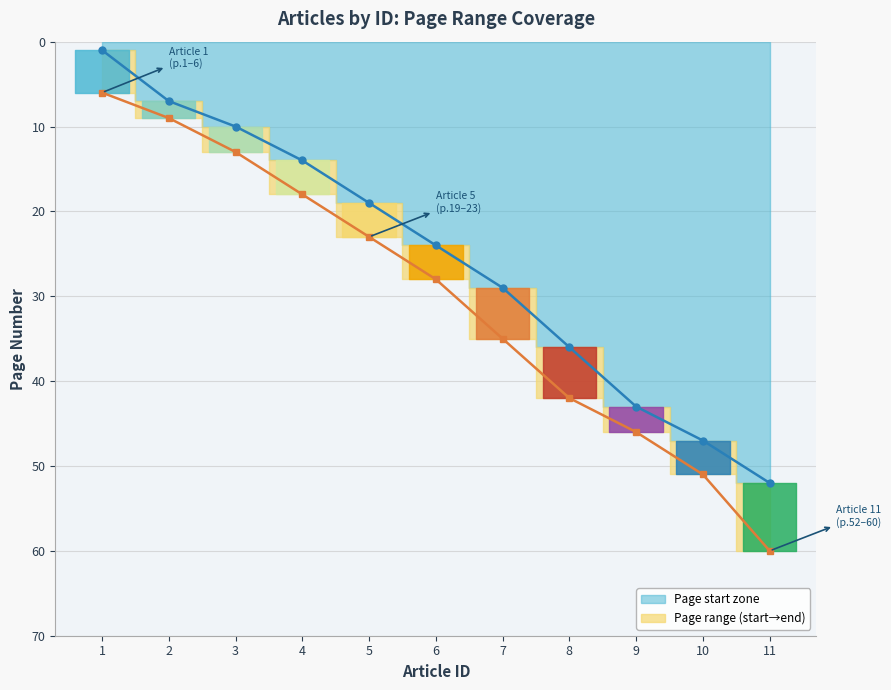

At how many categories does at least one series exceed 18?

7